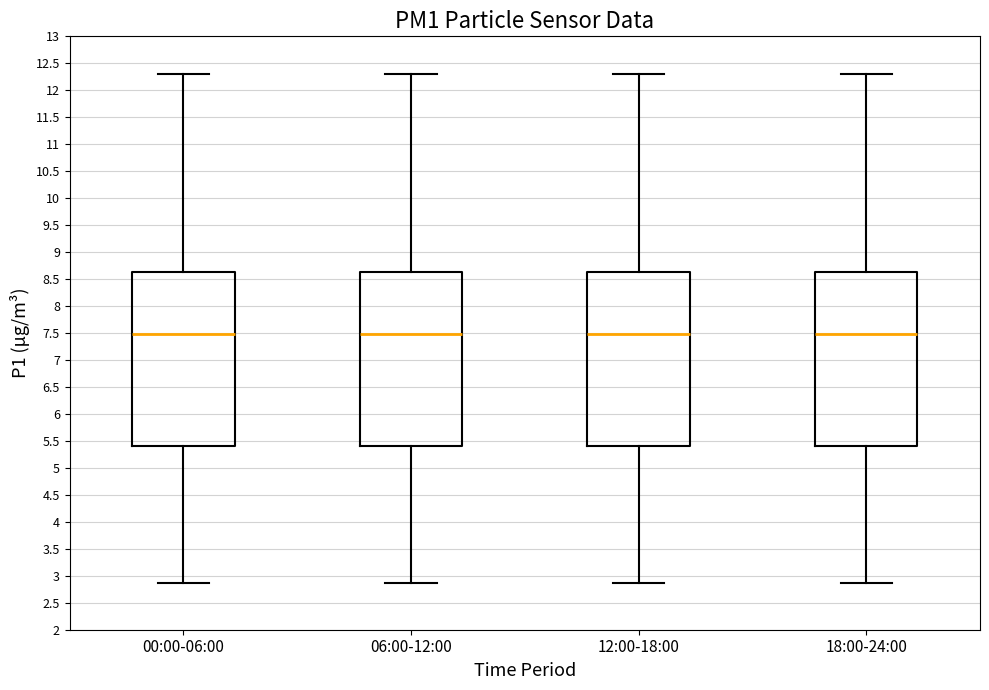

Where is the upper edge of the box for 06:00-12:00 on the y-axis? The values are not printed on the chart, so give them approximately, as read against the axis.

8.65